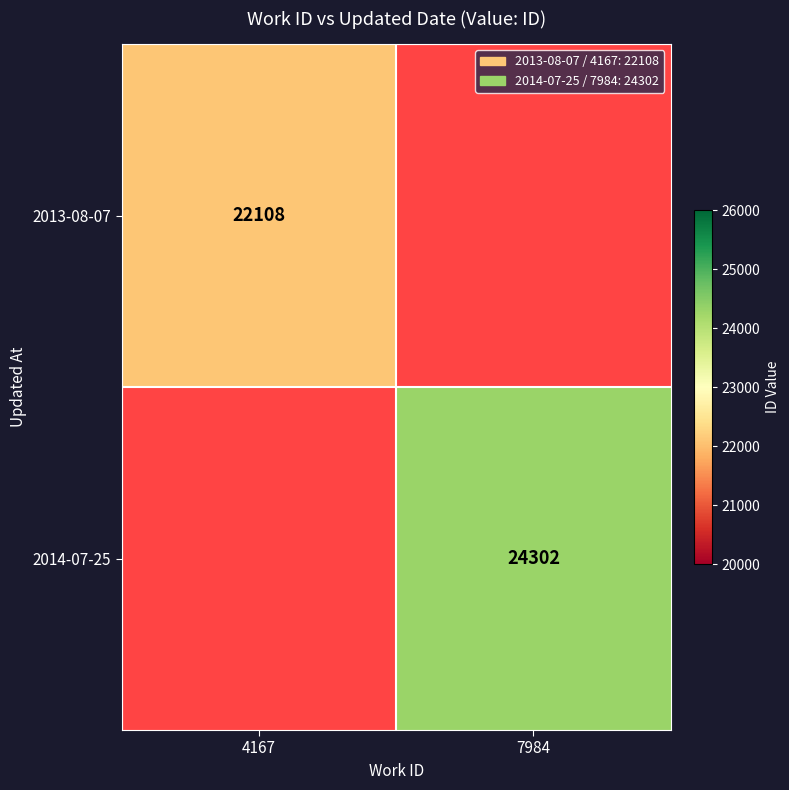

Is it true that 2014-07-25 equals 5616 at 7984?

False